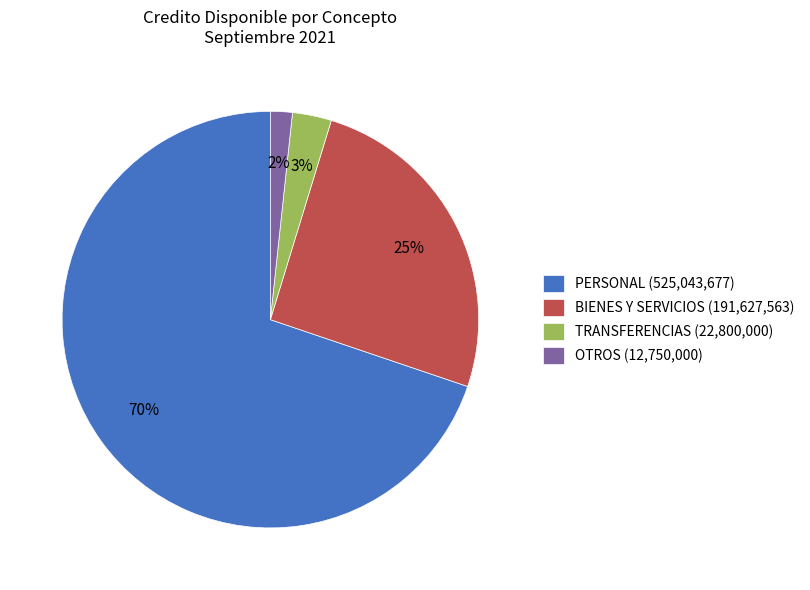

To the nearest percent, what is the average slice percentage?

25%